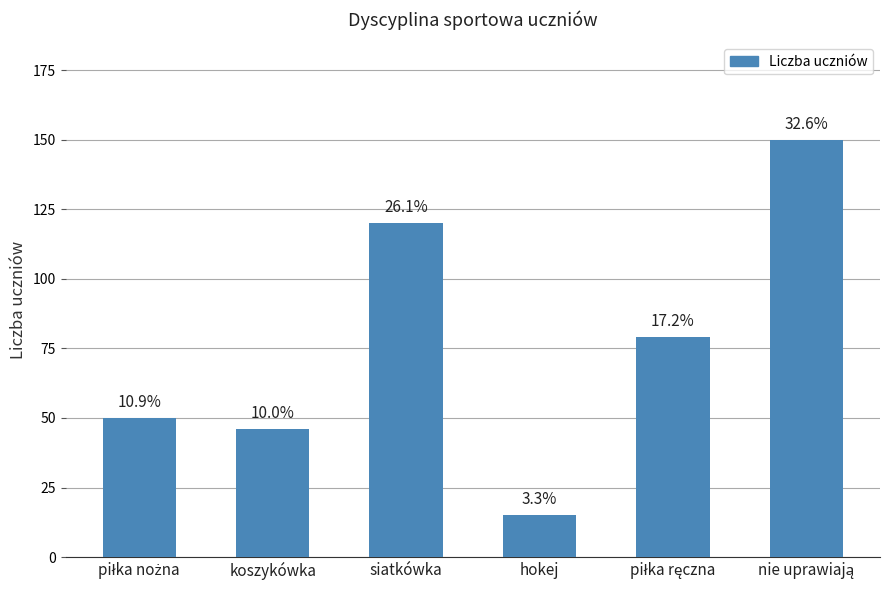

Rank the categories by value from lowest to highest.

hokej, koszykówka, piłka nożna, piłka ręczna, siatkówka, nie uprawiają